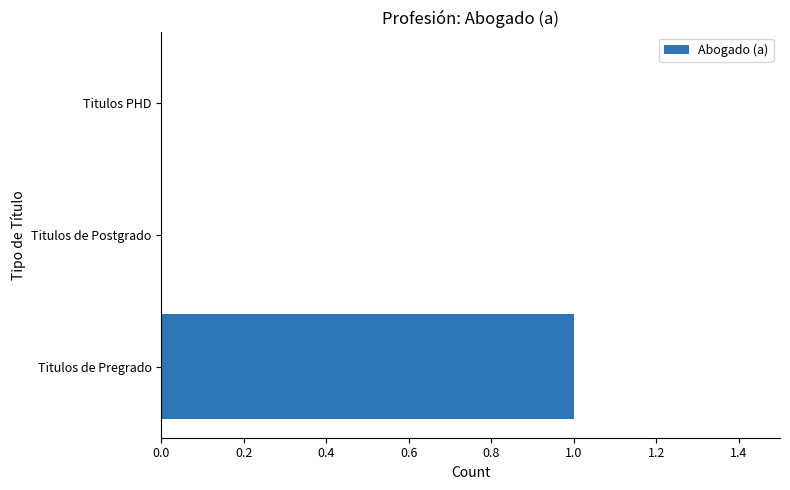

Which category has the highest value across all series?

Titulos de Pregrado